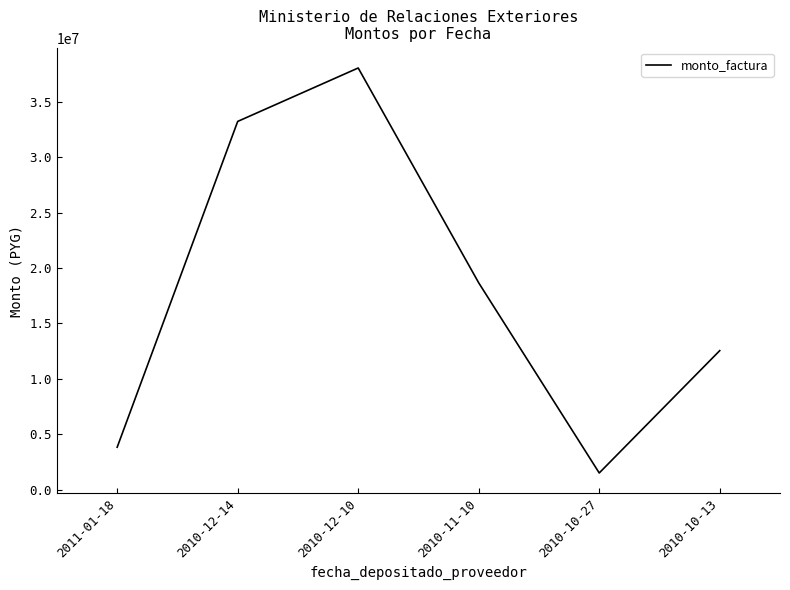

What value does the data have at 2010-12-10, to the nearest 50?

38049700